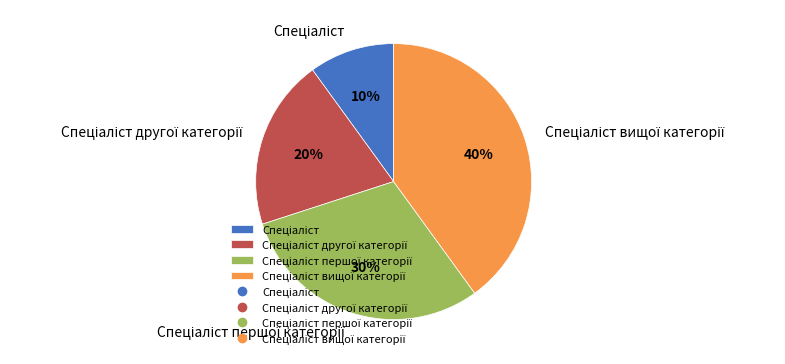

To the nearest percent, what is the difference between the largest and smallest slice percentages?

30%